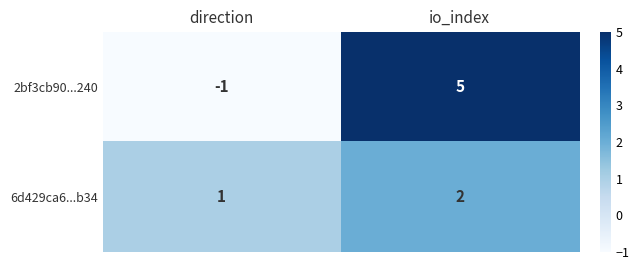

What is the minimum value shown in the chart?

-1